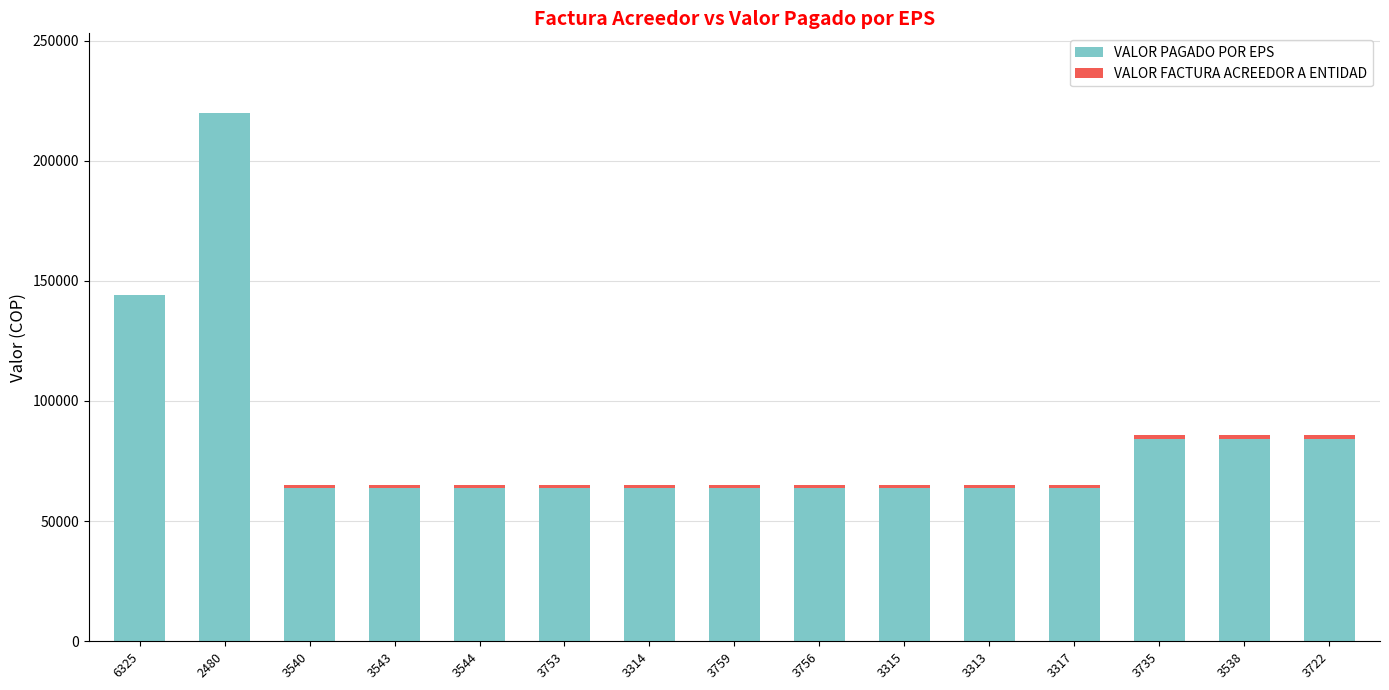

The value of VALOR PAGADO POR EPS at 3317 is 91848. True or false?

False